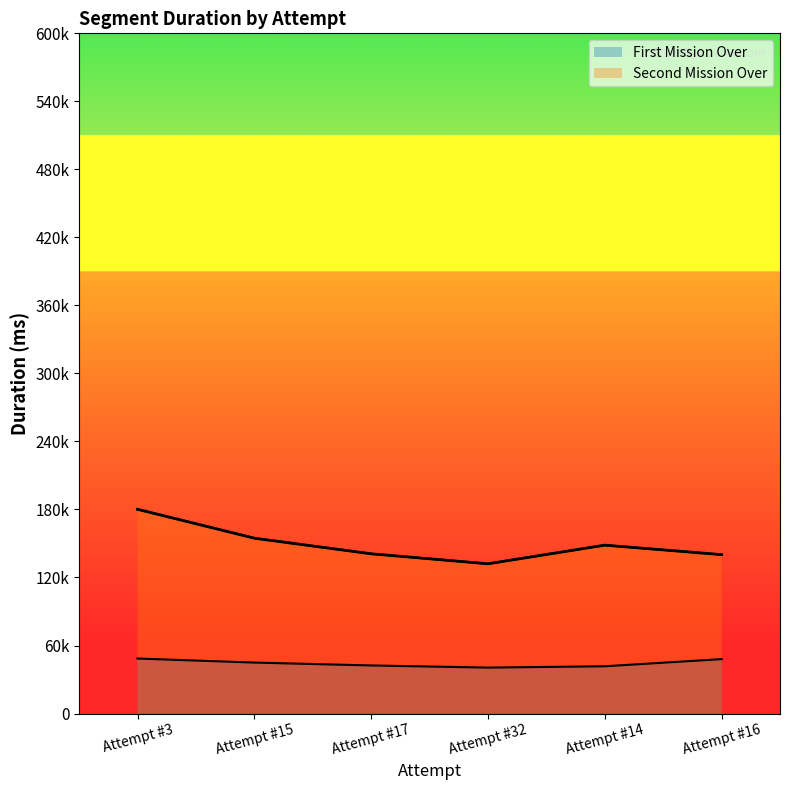

Reading left to right, extract all data points from this chart.

First Mission Over: 48507.9	44944.5	42404.0	40507.2	41678.1	47997.3
Second Mission Over: 180166.5	154664.5	140901.4	132084.1	148510.3	140168.2